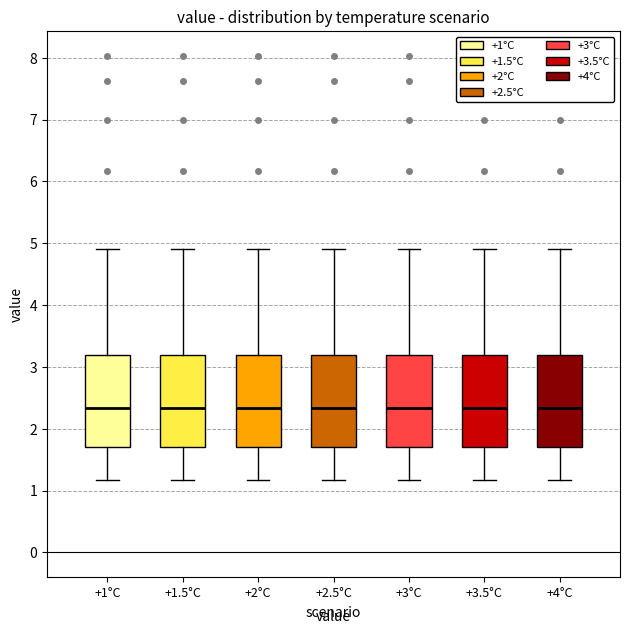

Reading left to right, transcribe this box plot: for each box, give where its median line is, the range the box spans, and where its two whiskers end, as read against the y-axis. The values are not printed on the chart, so give them approximately, as read against the axis.

+1°C: median 2.3, box 1.7 to 3.2, whiskers 1.2 to 4.9
+1.5°C: median 2.3, box 1.7 to 3.2, whiskers 1.2 to 4.9
+2°C: median 2.3, box 1.7 to 3.2, whiskers 1.2 to 4.9
+2.5°C: median 2.3, box 1.7 to 3.2, whiskers 1.2 to 4.9
+3°C: median 2.3, box 1.7 to 3.2, whiskers 1.2 to 4.9
+3.5°C: median 2.3, box 1.7 to 3.2, whiskers 1.2 to 4.9
+4°C: median 2.3, box 1.7 to 3.2, whiskers 1.2 to 4.9